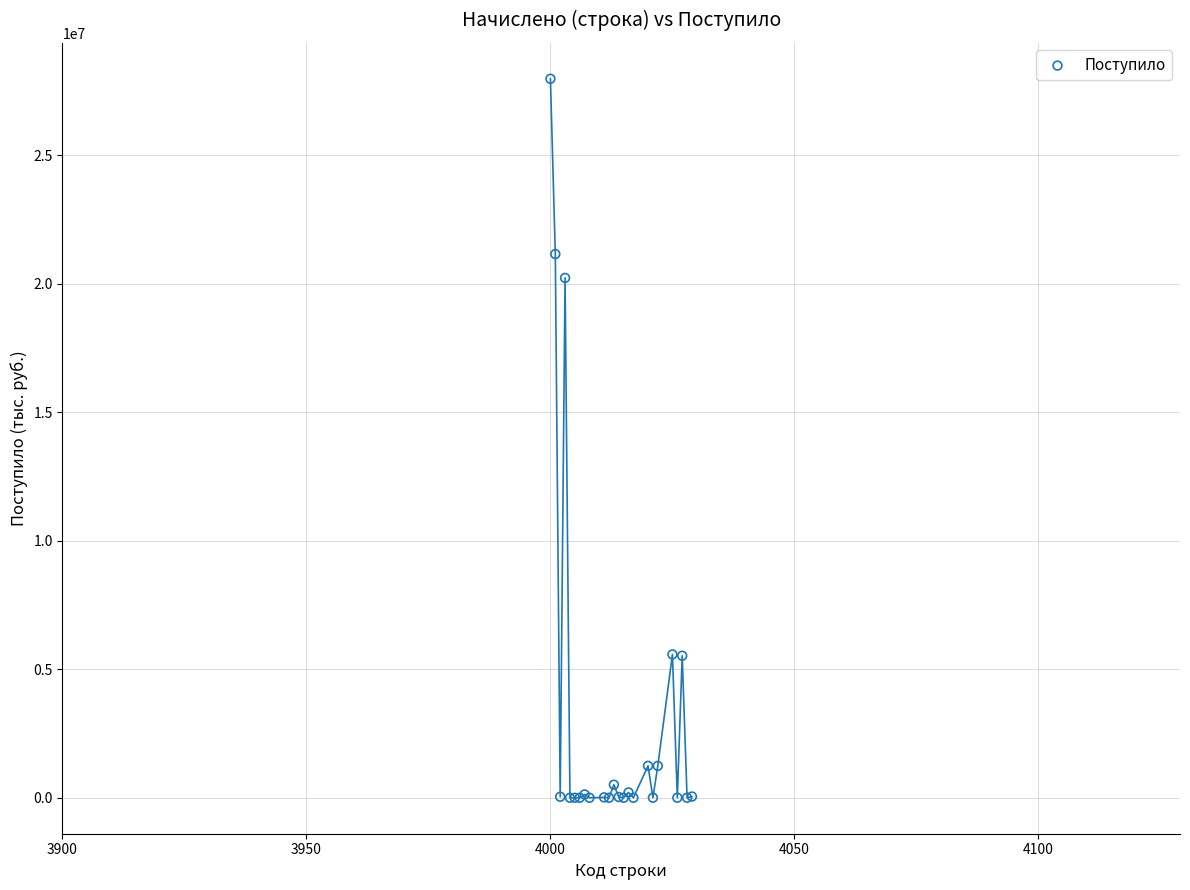

What Y value in the scatter plot is closest to 13986812?

20226298